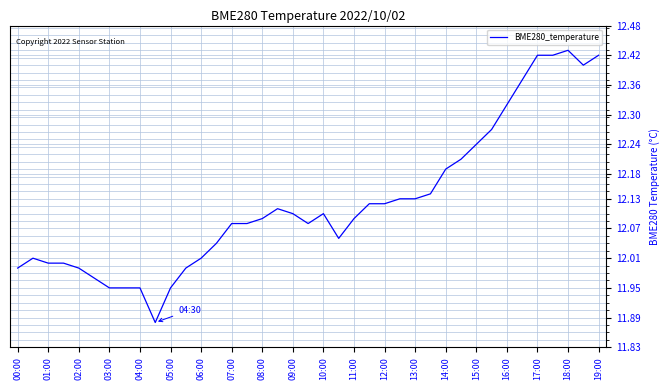

How many lines are shown in the chart?

1